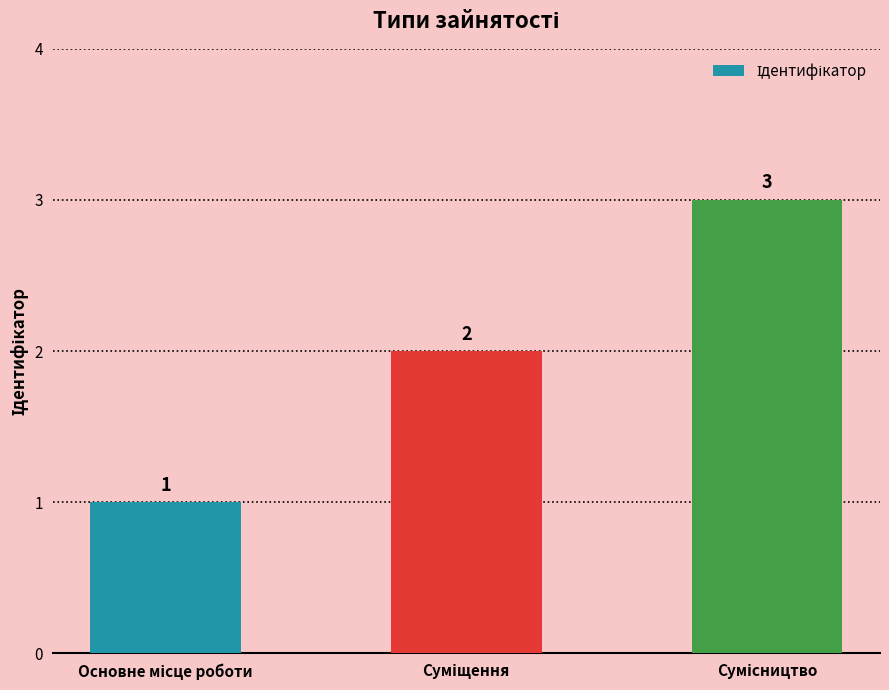

What is the value of the 1st bar from the left?

1